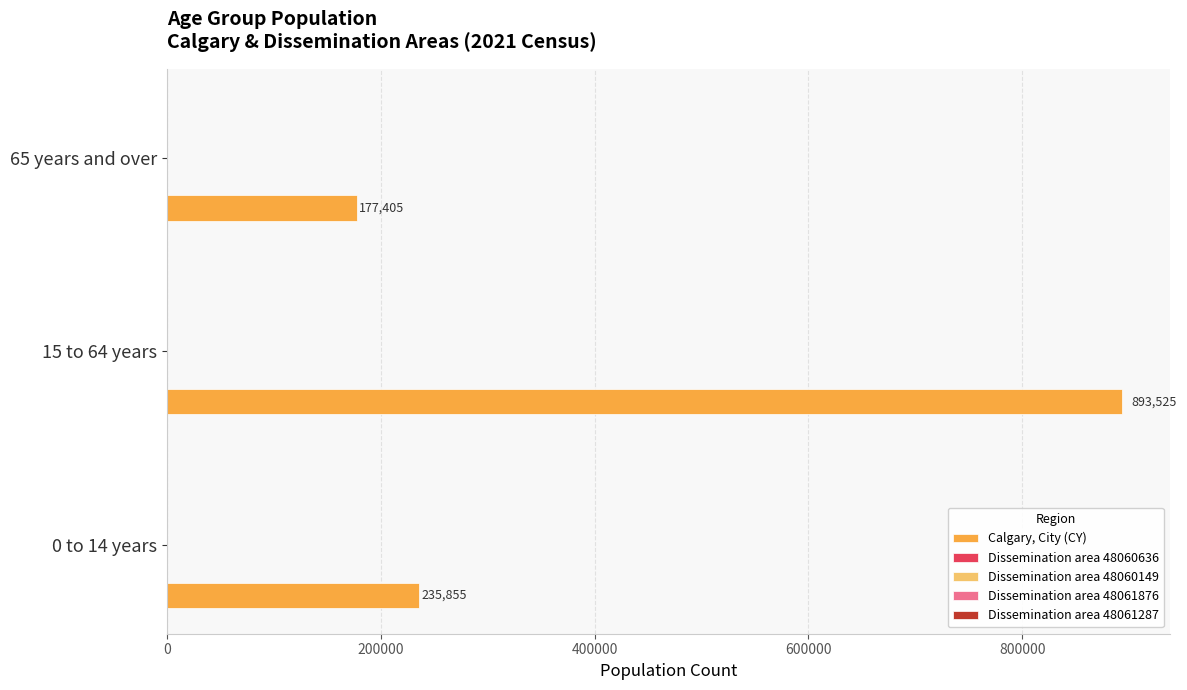

Which series changed the most between 15 to 64 years and 65 years and over?

Calgary, City (CY)